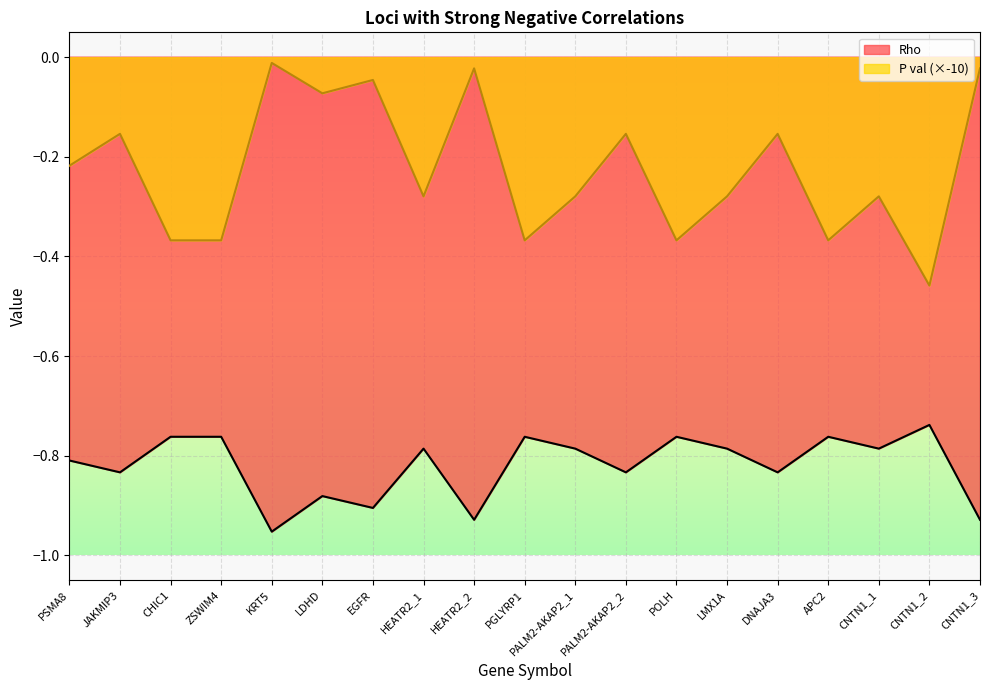

At which label does Rho reach its minimum?

KRT5